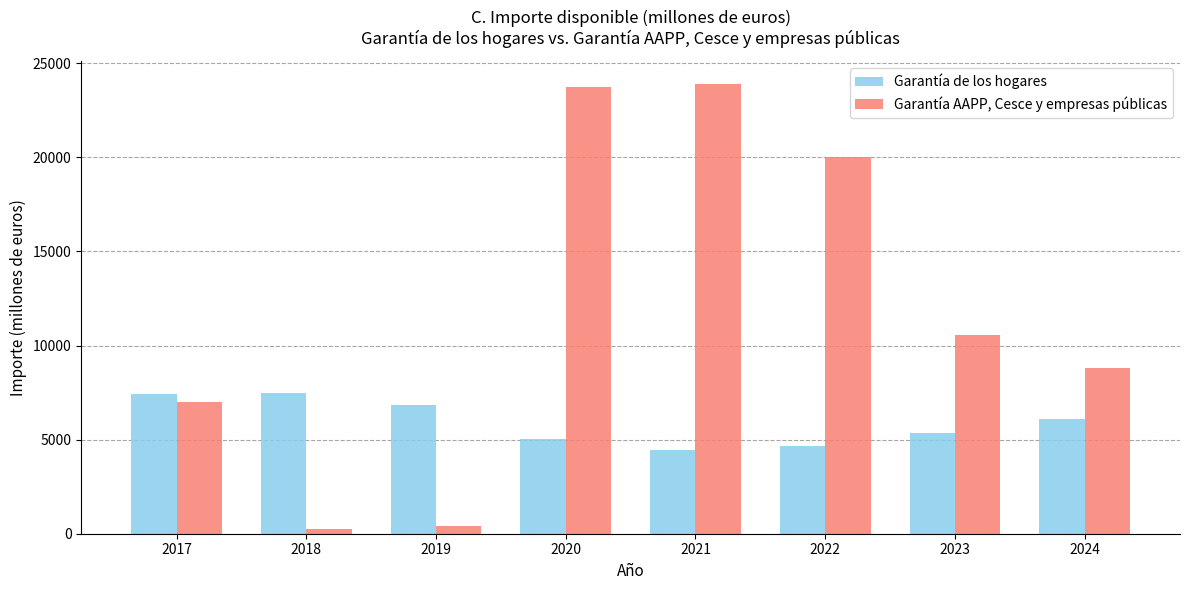

How many bars are there in total?

16